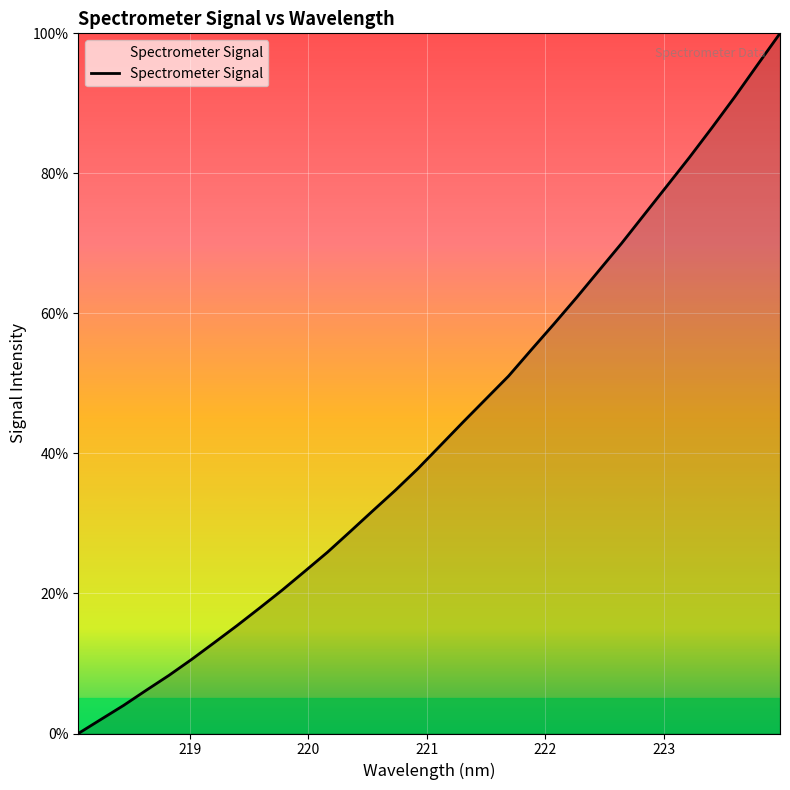

What is the difference between the maximum and minimum values?

100.0